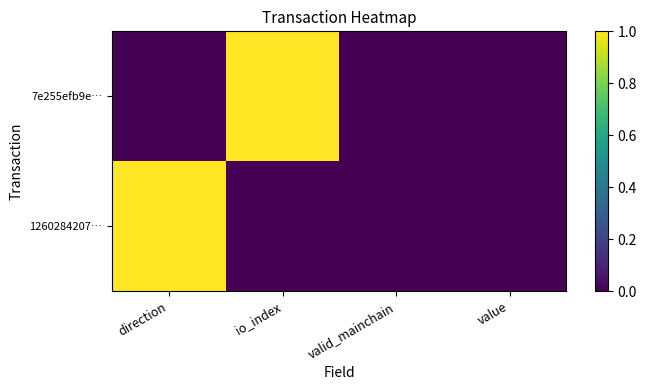

Reading left to right, extract all data points from this chart.

7e255efb9e…: direction=0	io_index=1	valid_mainchain=0	value=0
1260284207…: direction=1	io_index=0	valid_mainchain=0	value=0